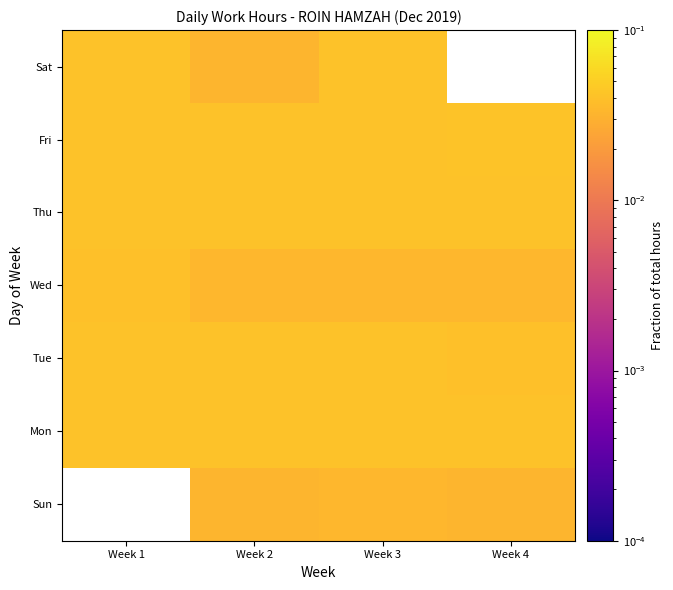

At which label does Fri reach its peak?

Week 4